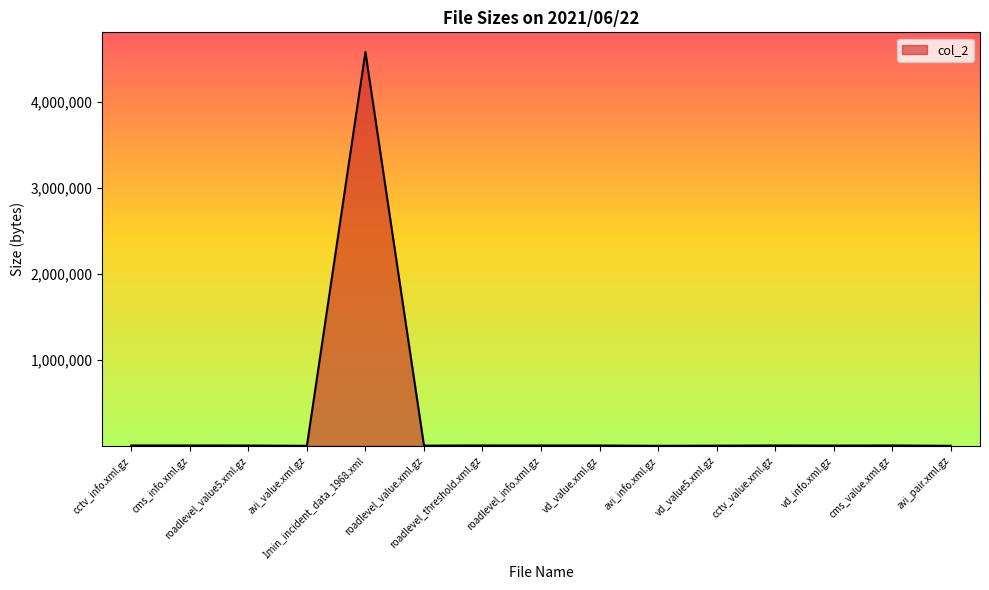

What is the greatest value displayed?

4583332